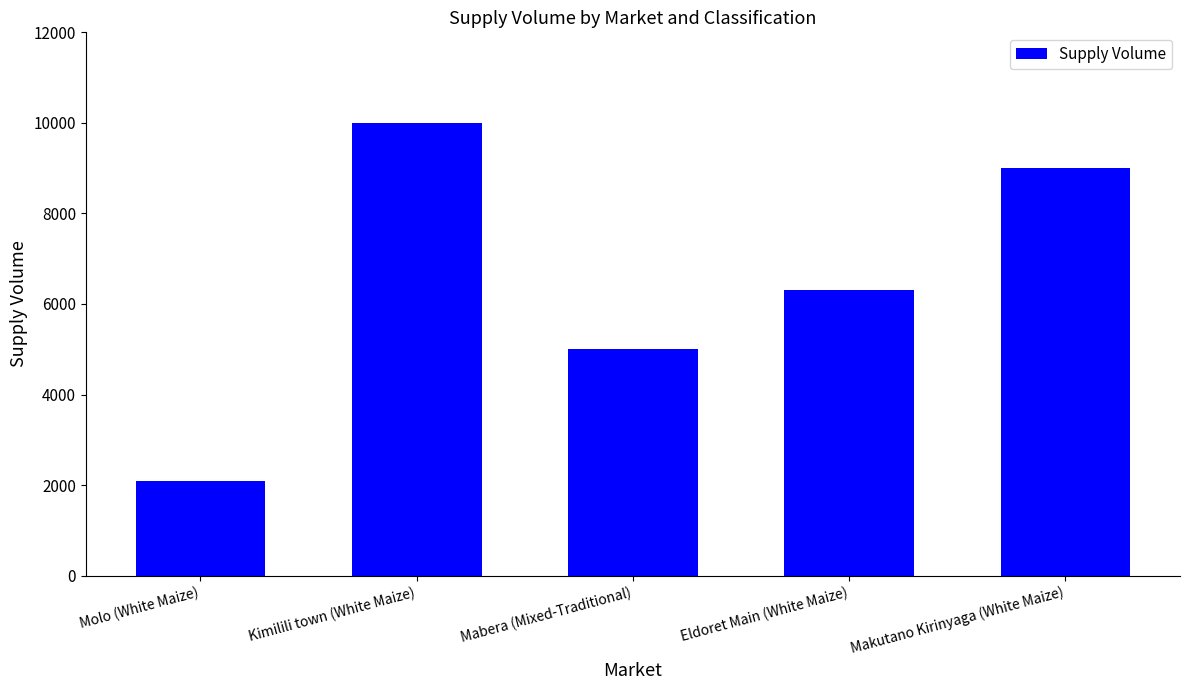

The value at Eldoret Main (White Maize) is 6300. True or false?

True